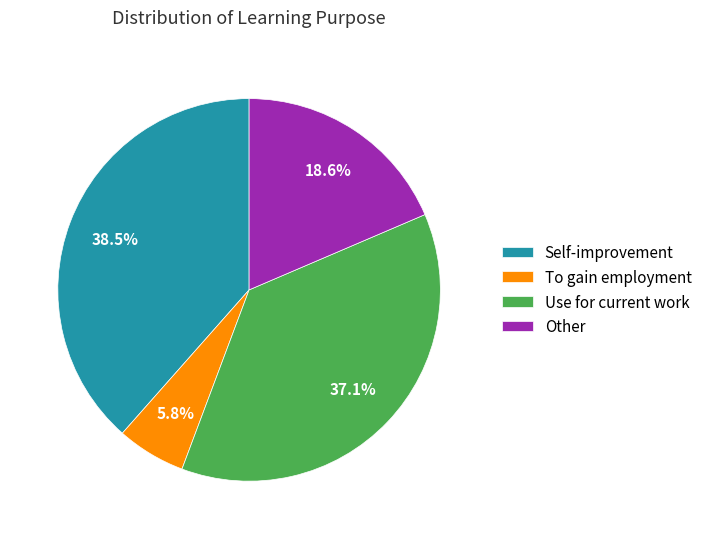

Rank the categories by value from highest to lowest.

Self-improvement, Use for current work, Other, To gain employment